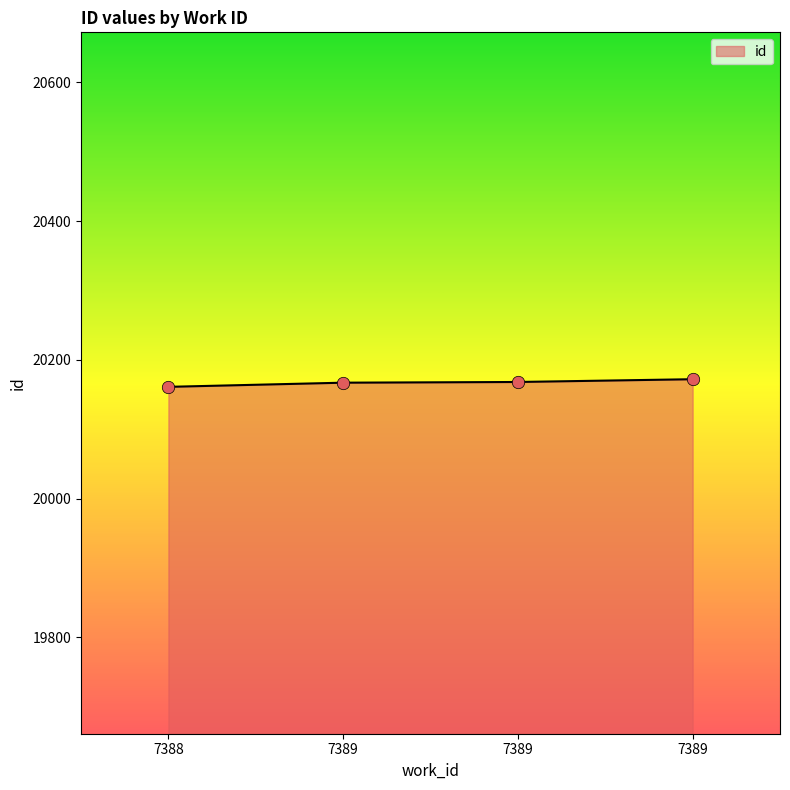

Which has a higher value, 7389 or 7389?

7389